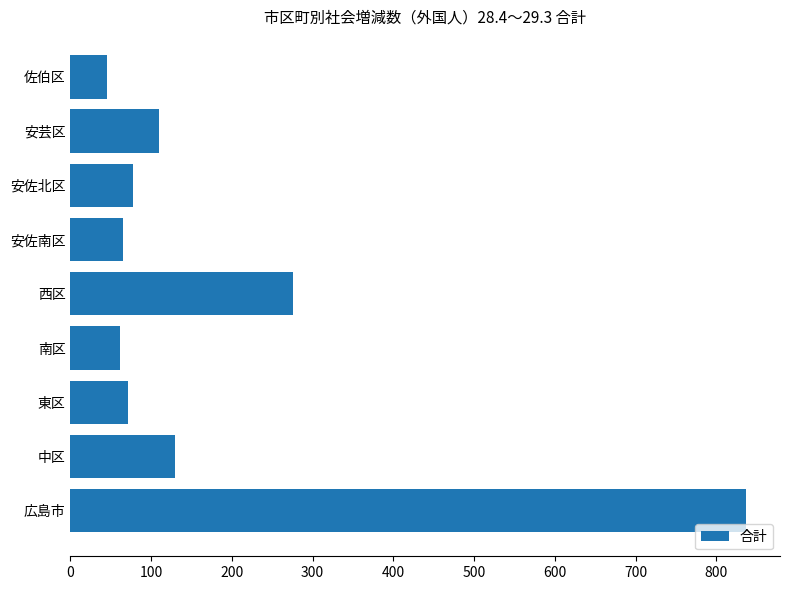

The chart shows a value of 32 at 中区. True or false?

False